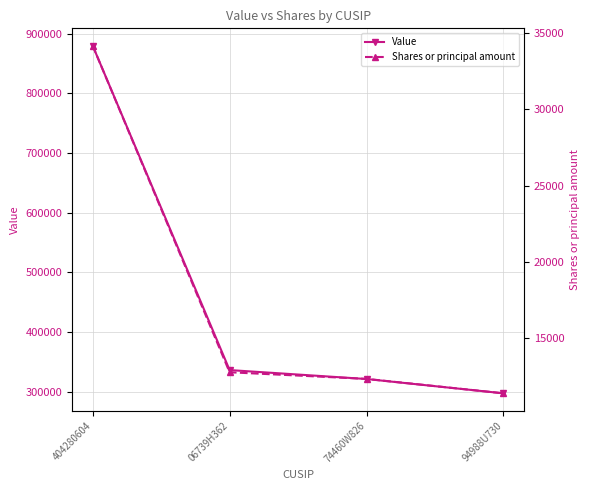

The Shares or principal amount series shows 12345 at 74460W826. True or false?

True